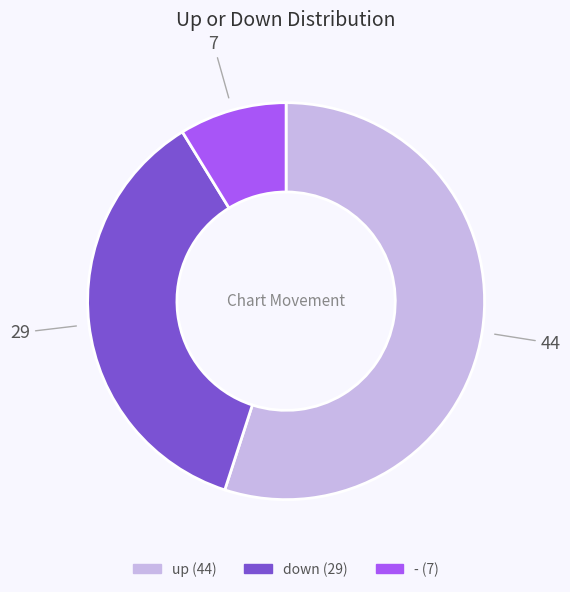

Rank the categories by value from highest to lowest.

up, down, -